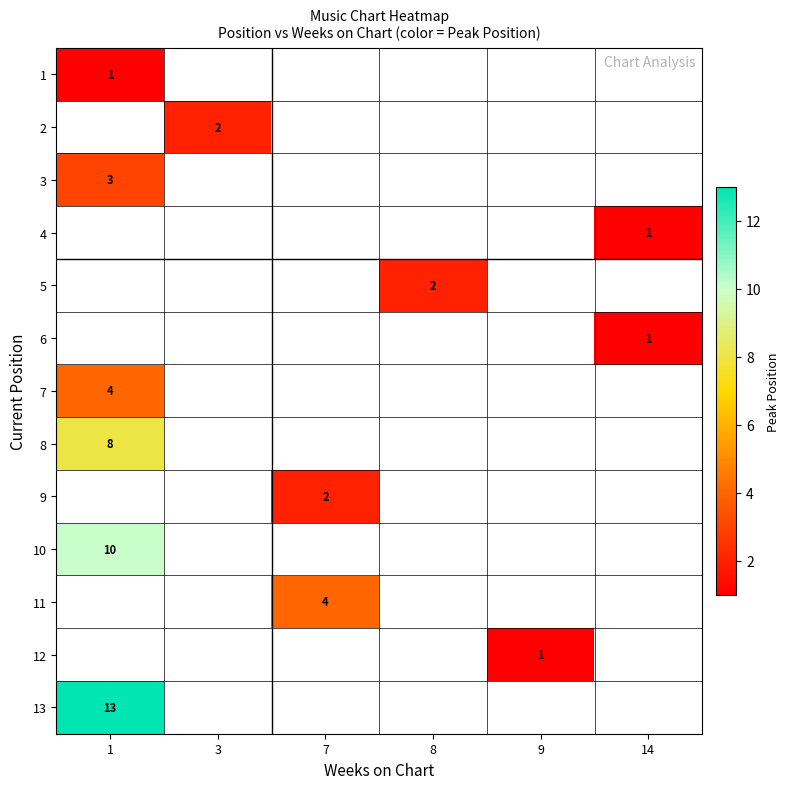

How many distinct data groups are displayed?

13